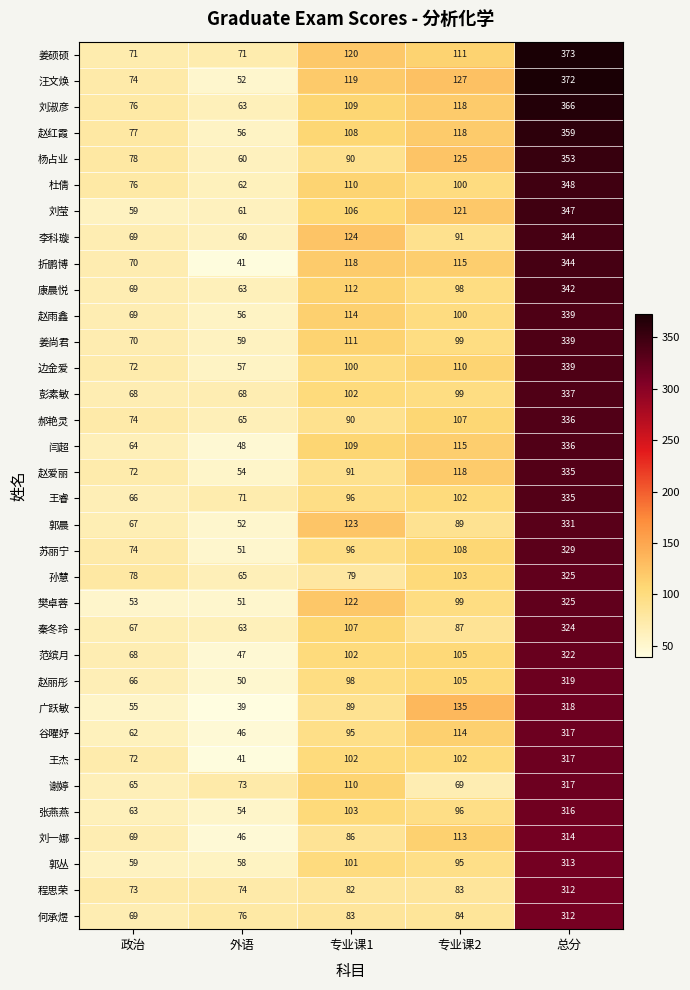

The value of 赵雨鑫 at 专业课2 is 100. True or false?

True